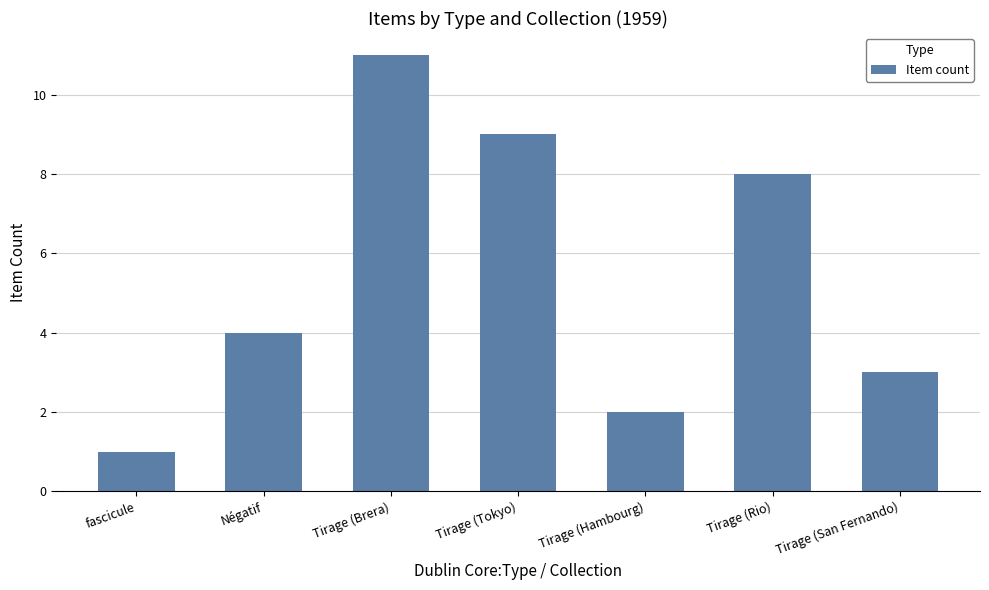

True or false: the data shows 11 at Tirage (Brera).

True